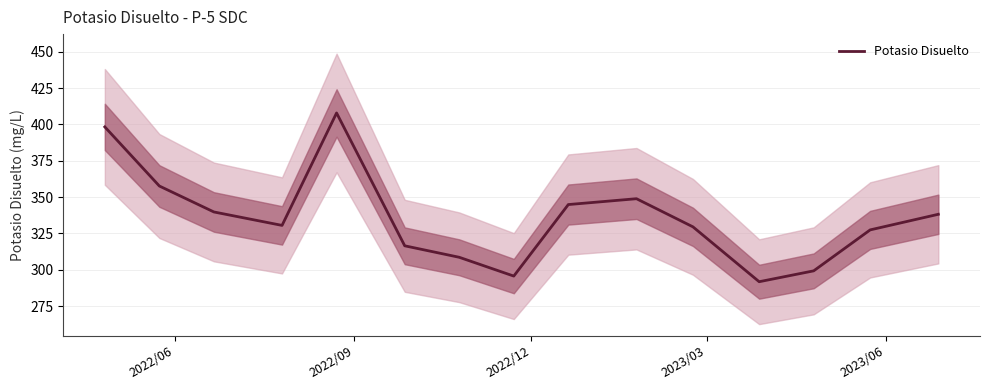

What is the highest value of the Potasio Disuelto series?

407.9